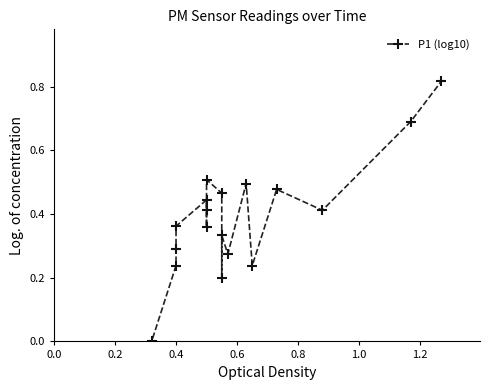

How many lines are shown in the chart?

1